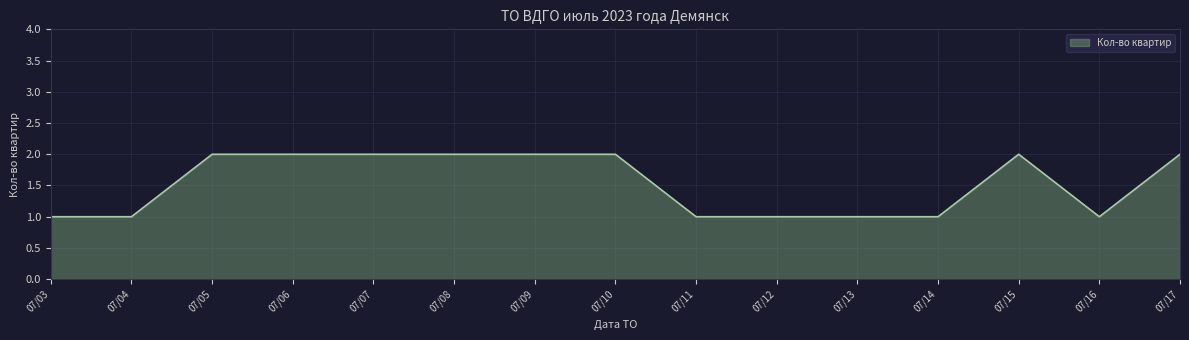

Is it true that the value at 07/05 is 2?

True